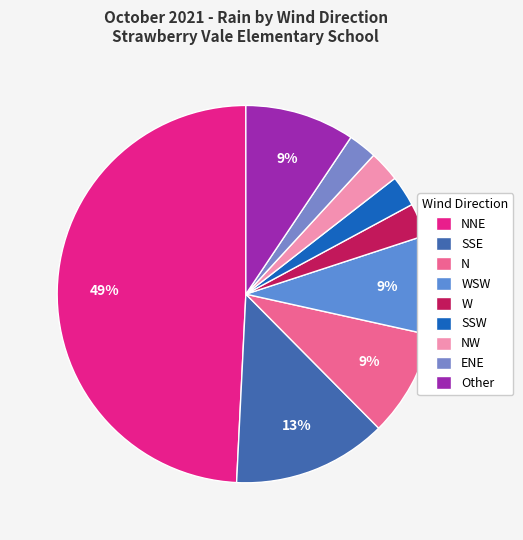

Count the number of slices in the pie.

9